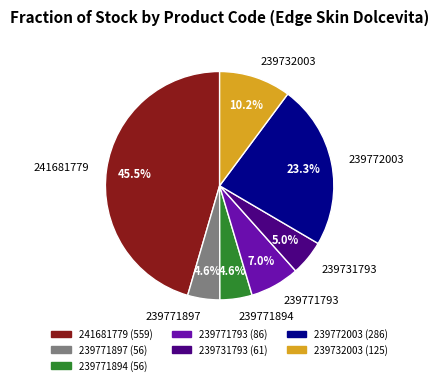

What percentage is the 239771897 slice, to the nearest percent?

5%